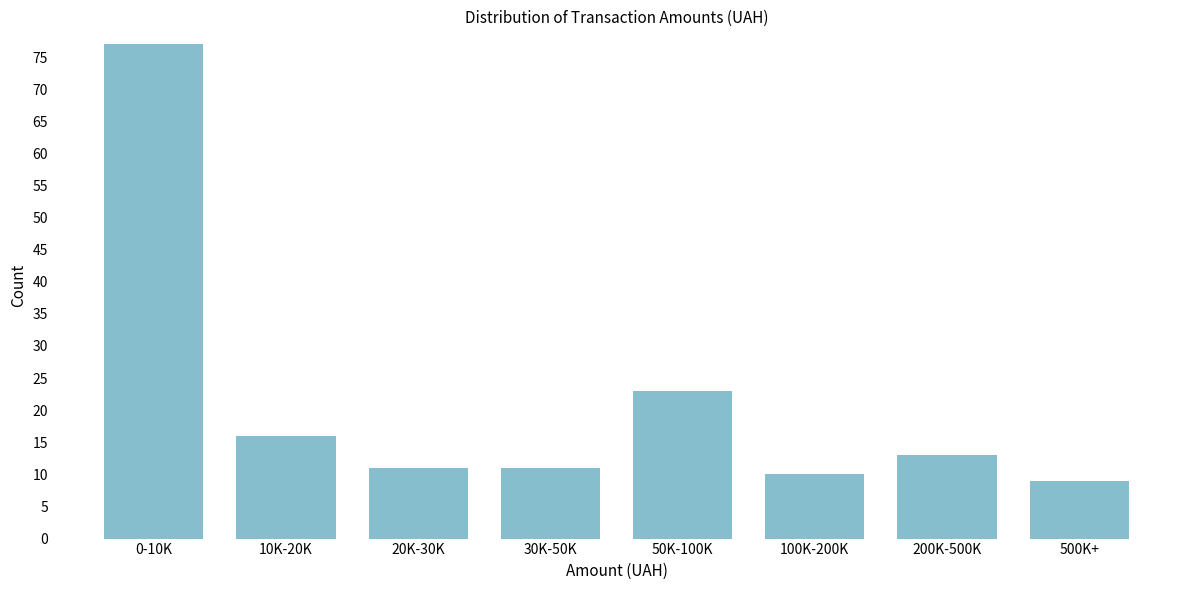

Reading left to right, what are all the values shown in this chart?

77	16	11	11	23	10	13	9